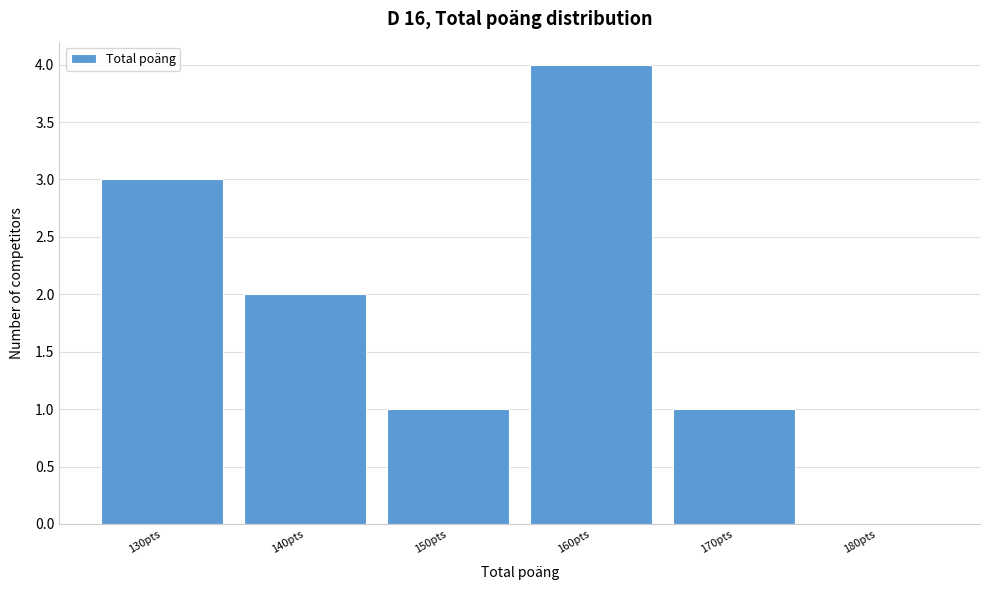

Reading right to left, extract all data points from this chart.

180pts=0	170pts=1	160pts=4	150pts=1	140pts=2	130pts=3